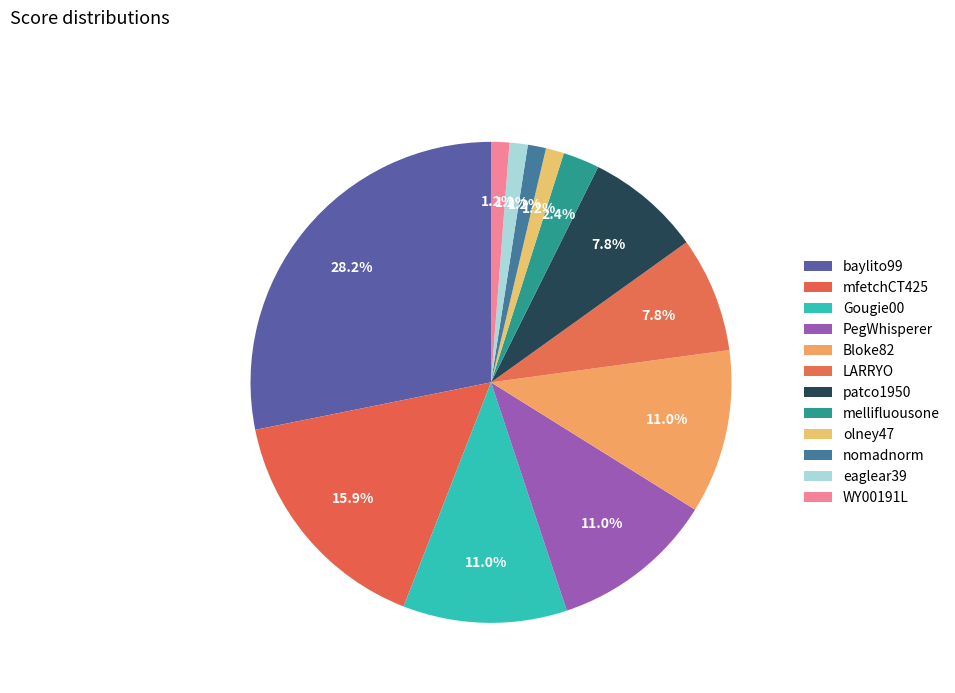

What is the smallest slice in the pie chart?

olney47